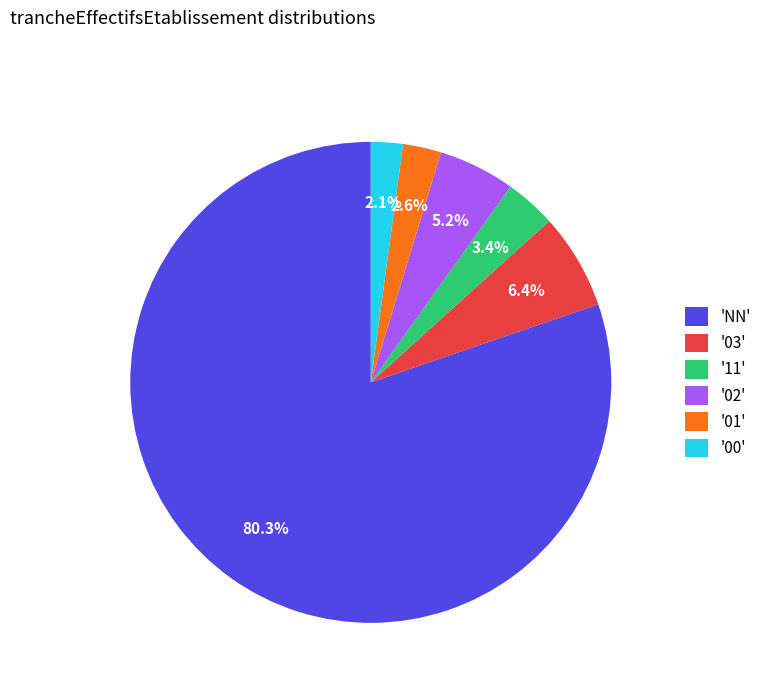

What is the ratio of the value at '11' to the value at '03'?

0.5